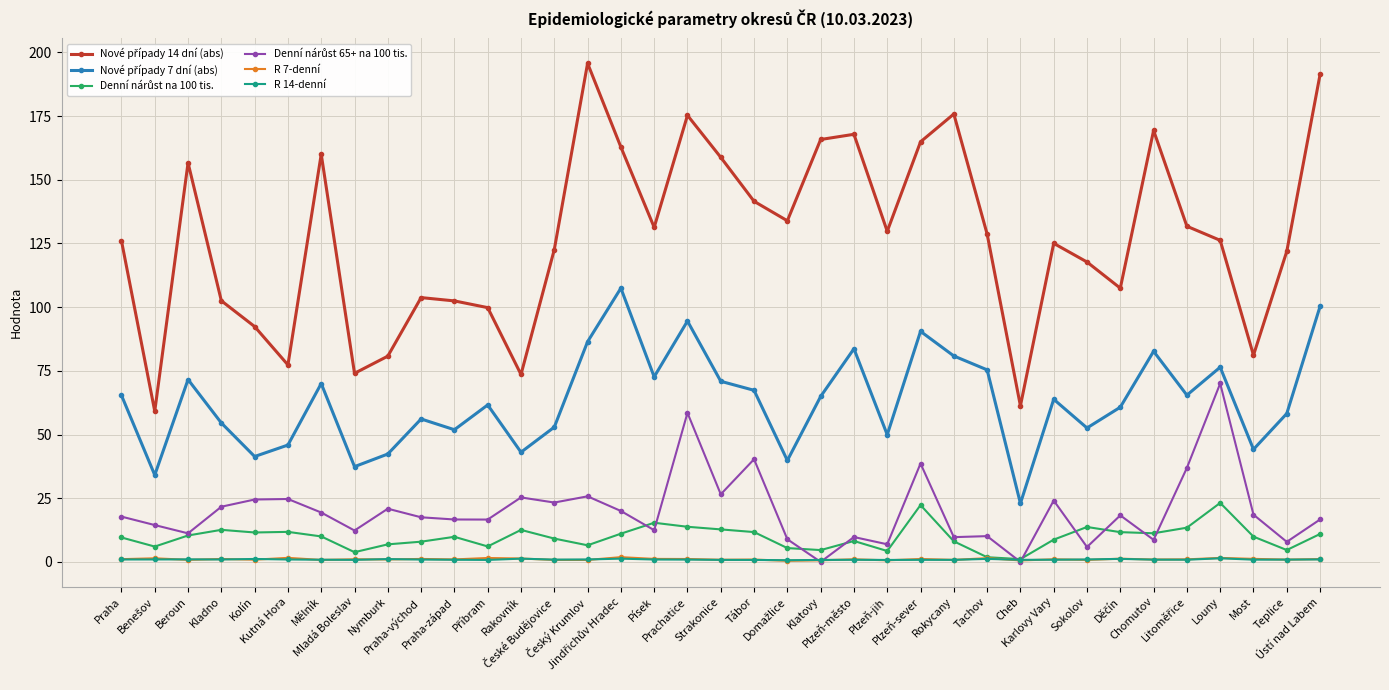

What is the greatest value displayed?

195.7